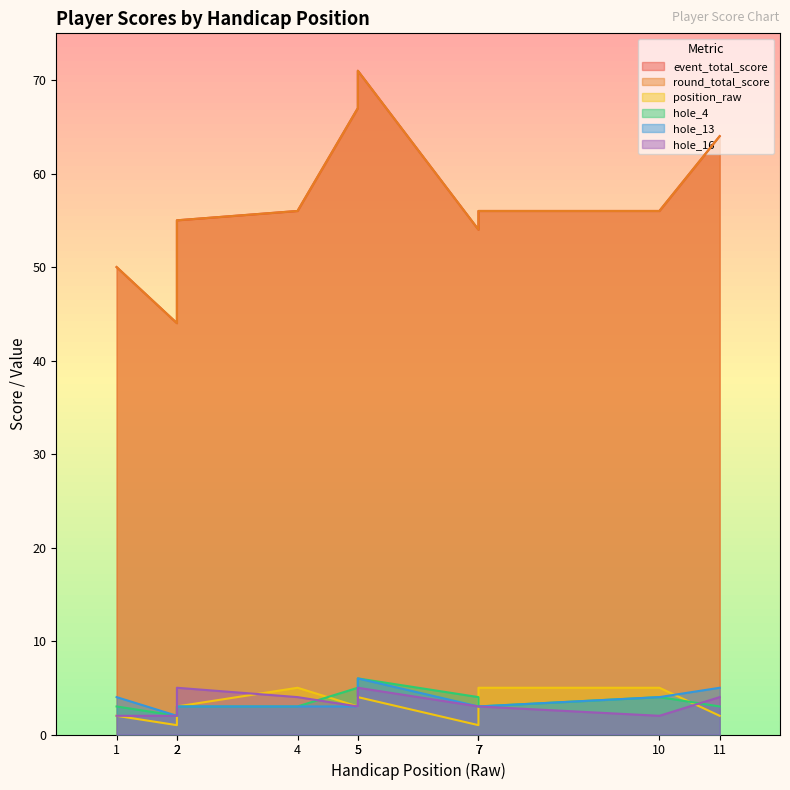

How many values in the round_total_score series exceed 56?

3